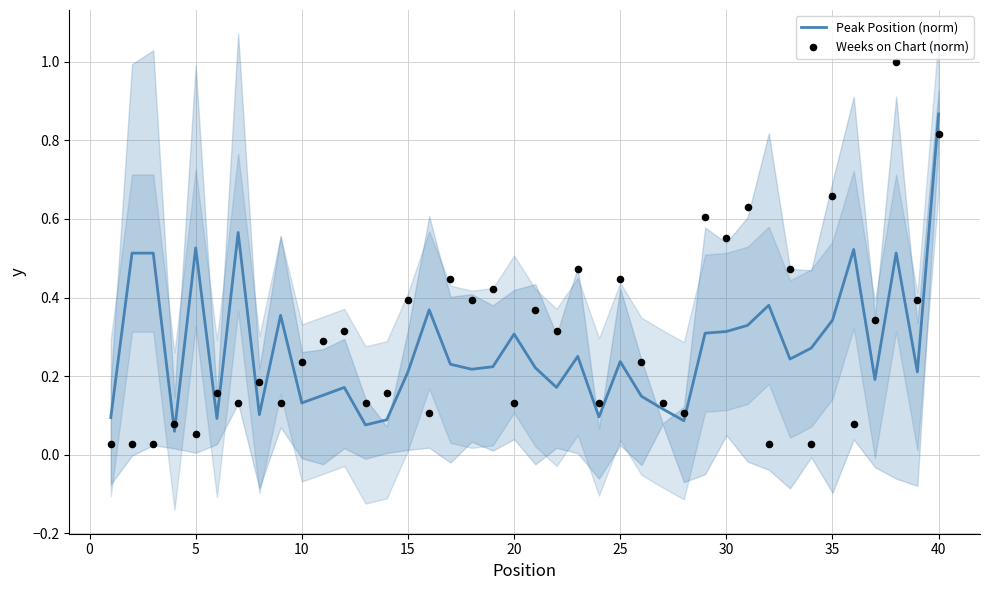

At how many categories does at least one series exceed 0?

40